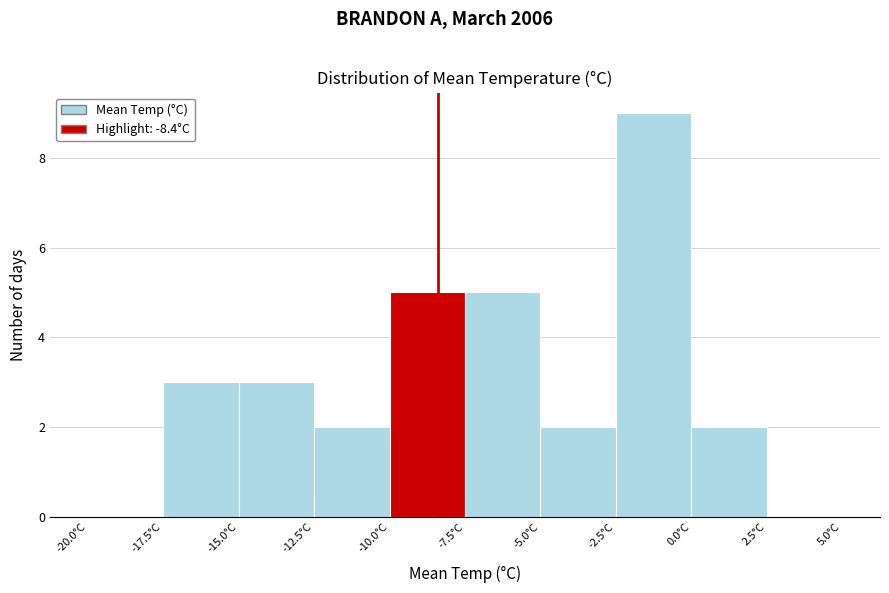

Reading left to right, list every bar in this chart as the range it spans on the x-axis followed by its height. The values are not printed on the chart, so give them approximately, as read against the axis.

-20.0 to -17.5: 0
-17.5 to -15.0: 3
-15.0 to -12.5: 3
-12.5 to -10.0: 2
-10.0 to -7.5: 5
-7.5 to -5.0: 5
-5.0 to -2.5: 2
-2.5 to 0.0: 9
0.0 to 2.5: 2
2.5 to 5.0: 0